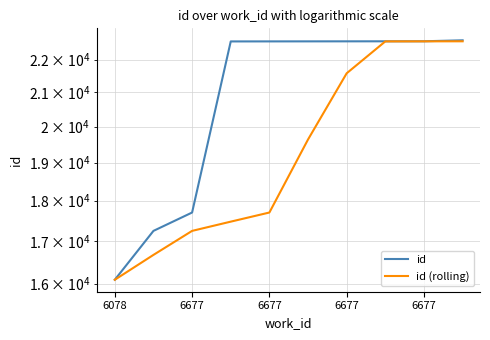

Rank the series at 6677 from lowest to highest value.

id (rolling), id